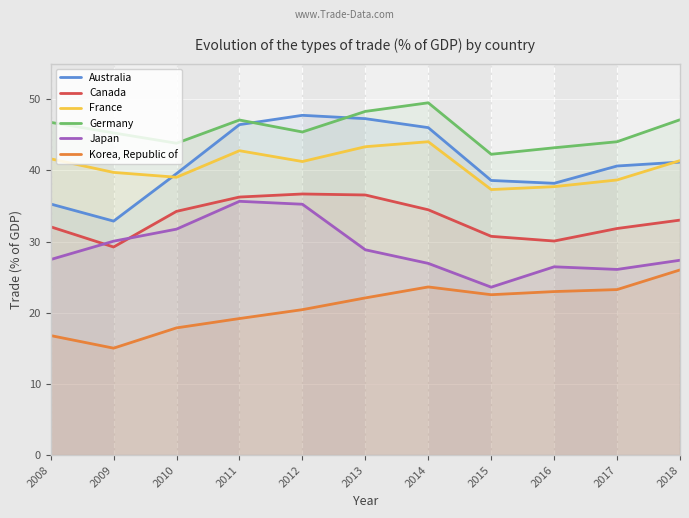

What value does the Germany series have at 2009?

45.3